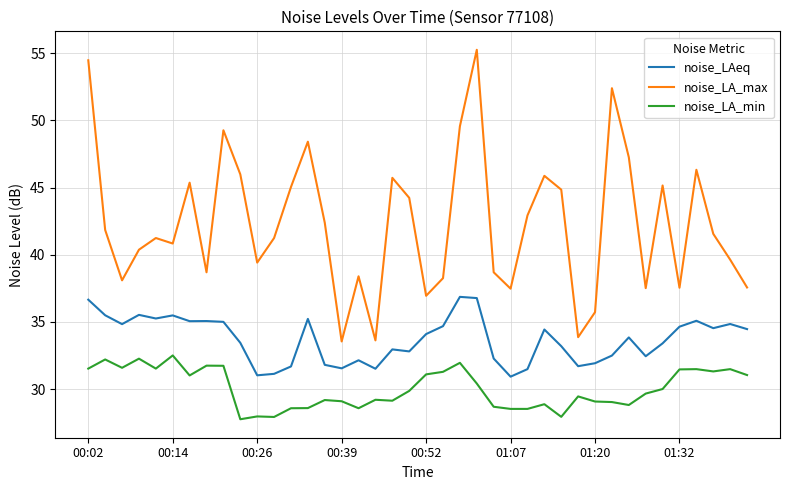

What is the minimum value for noise_LAeq?

30.9